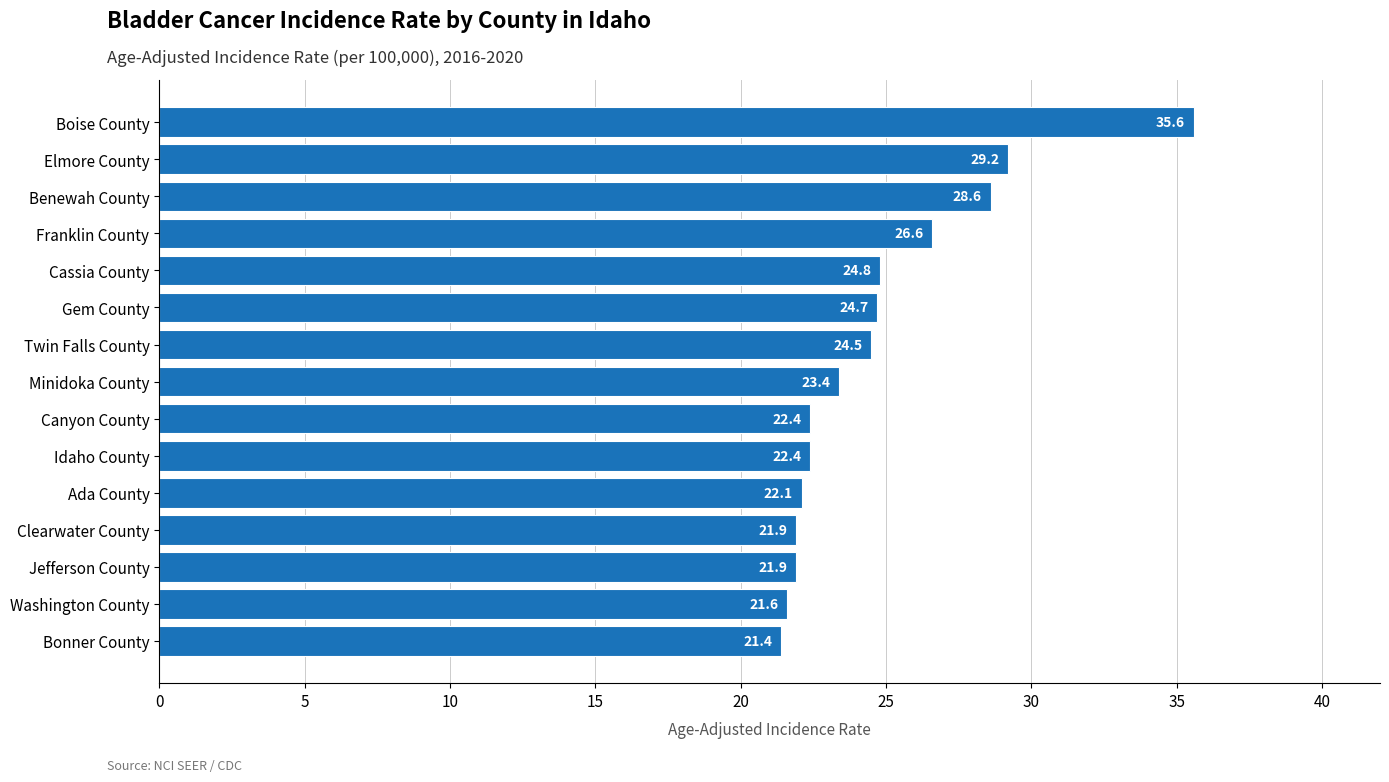

Does the chart contain stacked bars?

No